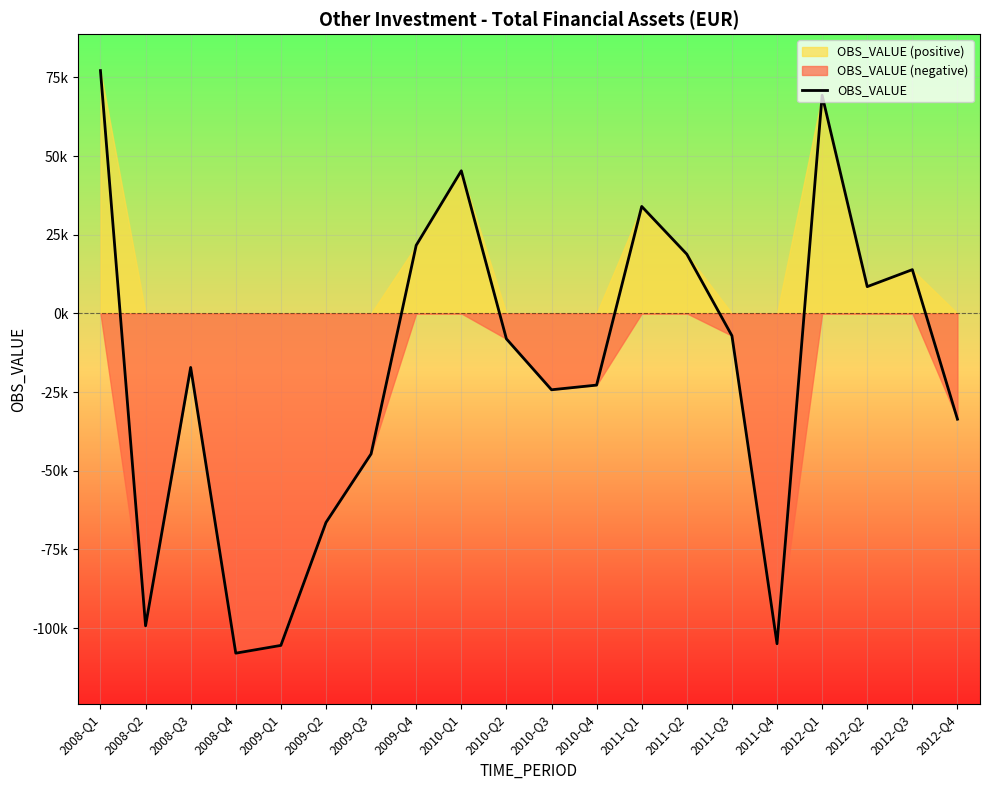

Where does the data first go above -8088?

2008-Q1